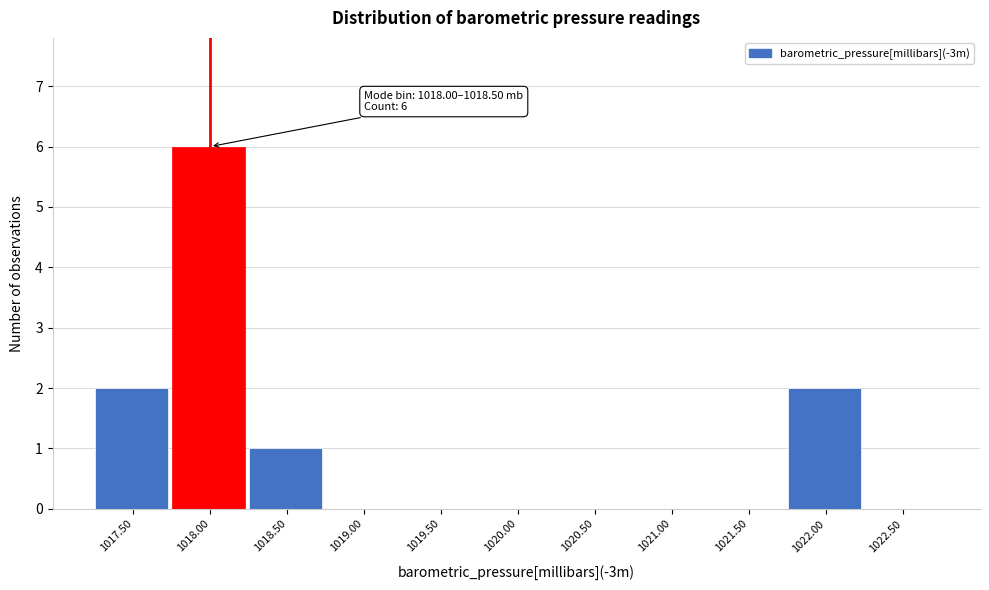

Reading left to right, list all the values displayed in this chart.

1017.50=2	1018.00=6	1018.50=1	1019.00=0	1019.50=0	1020.00=0	1020.50=0	1021.00=0	1021.50=0	1022.00=2	1022.50=0